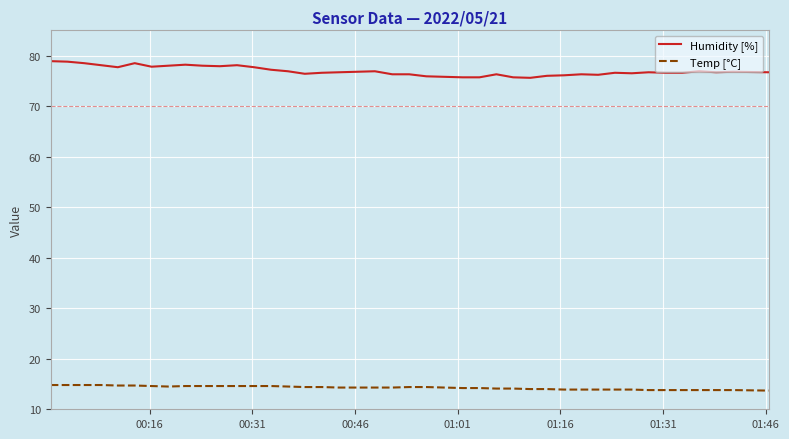

Which series has the largest total across all categories?

Humidity [%]